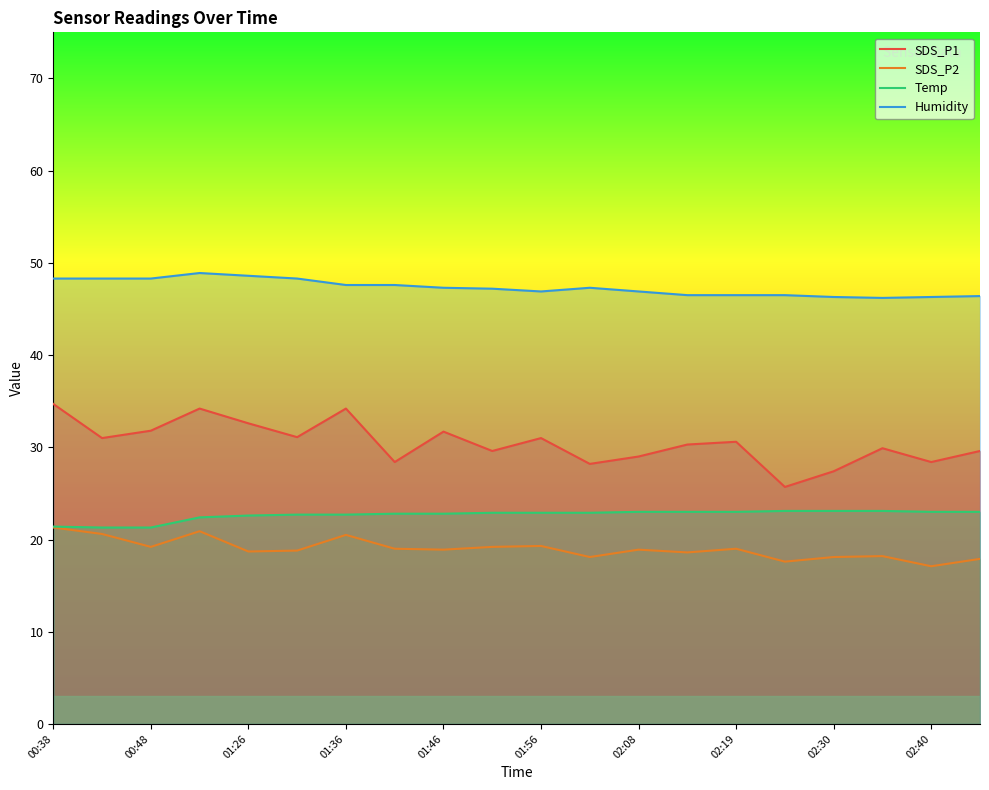

At which label does Humidity first exceed 47?

00:38